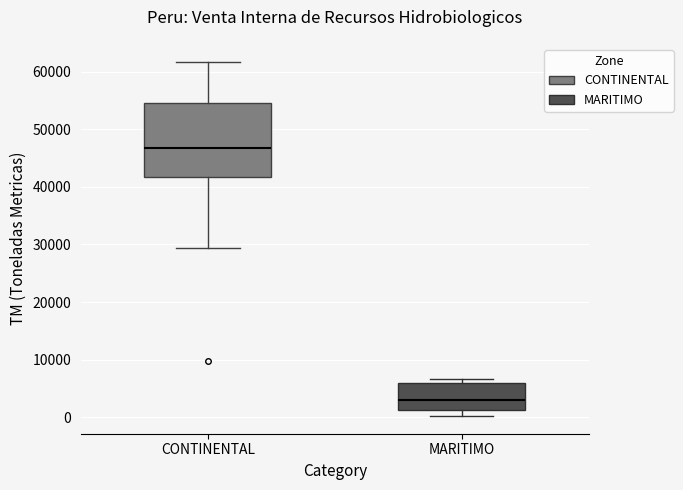

Reading left to right, transcribe this box plot: for each box, give where its median line is, the range the box spans, and where its two whiskers end, as read against the y-axis. The values are not printed on the chart, so give them approximately, as read against the axis.

CONTINENTAL: median 47000, box 42000 to 55000, whiskers 29000 to 62000
MARITIMO: median 3000, box 1000 to 6000, whiskers 0 to 7000